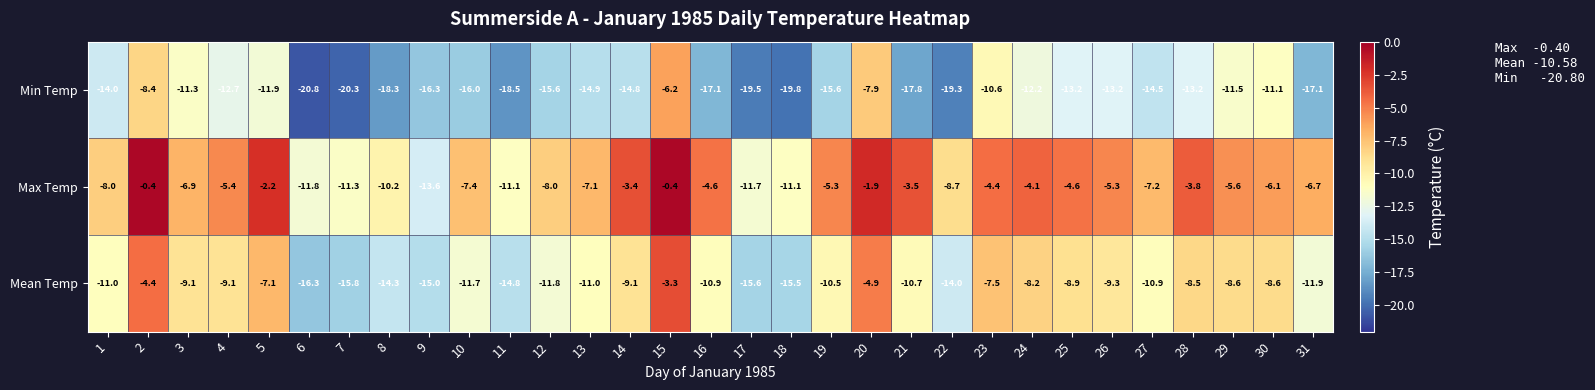

At which category is the sum across all series the highest?

15